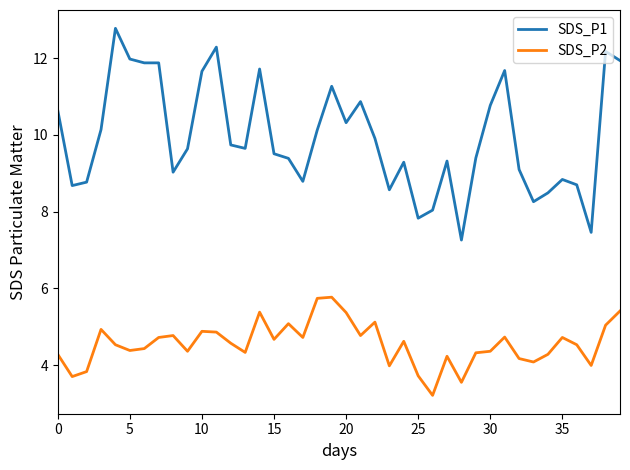

Which series has the widest spread of values?

SDS_P1